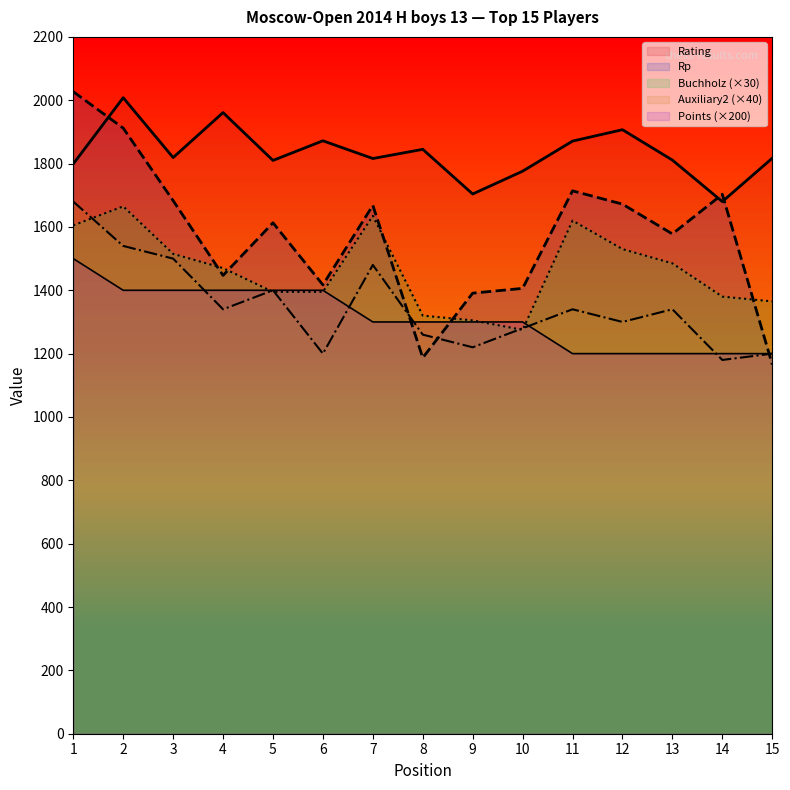

Which series changed the most between 5 and 8?

Rp